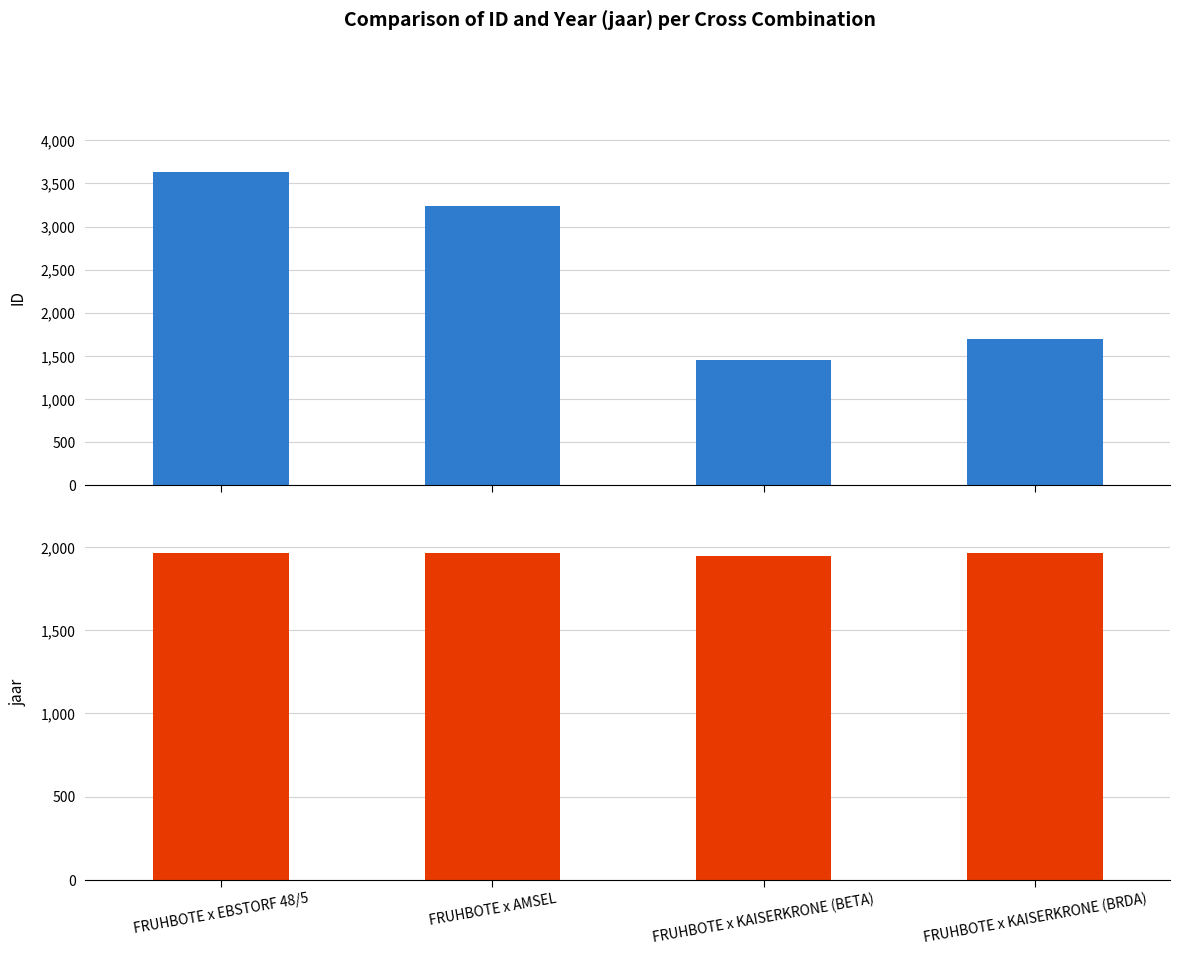

Is it true that ID equals 4806 at FRUHBOTE x AMSEL?

False